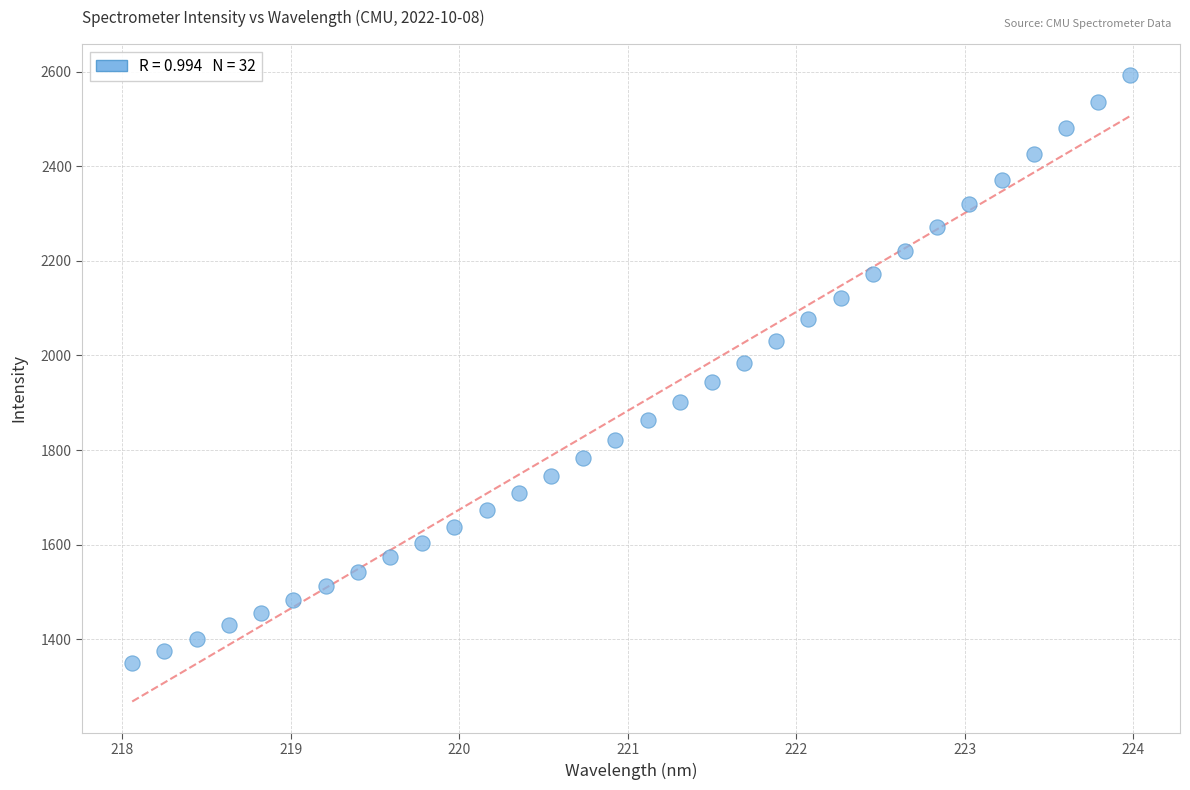

What is the range of X values (max minus min)?

5.9